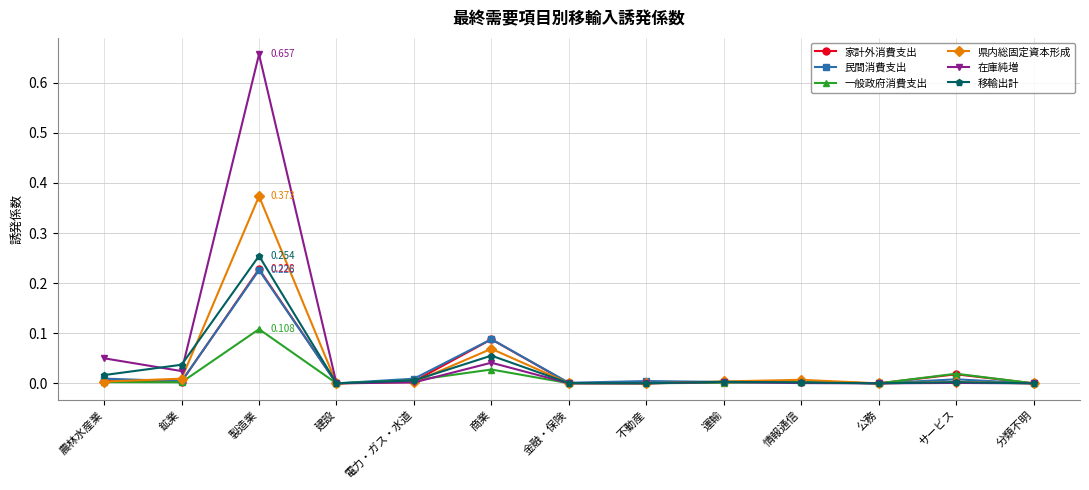

True or false: 家計外消費支出 has more than 2 points higher than both neighbors.

True